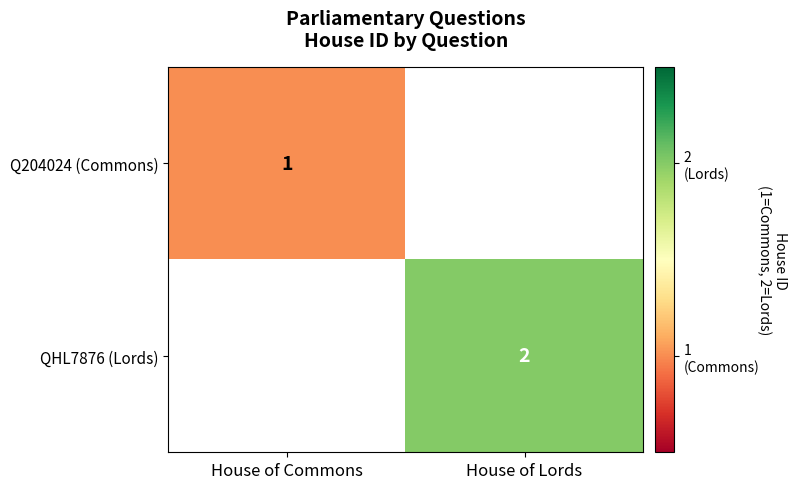

Is it true that Q204024 (Commons) equals 1 at House of Commons?

True